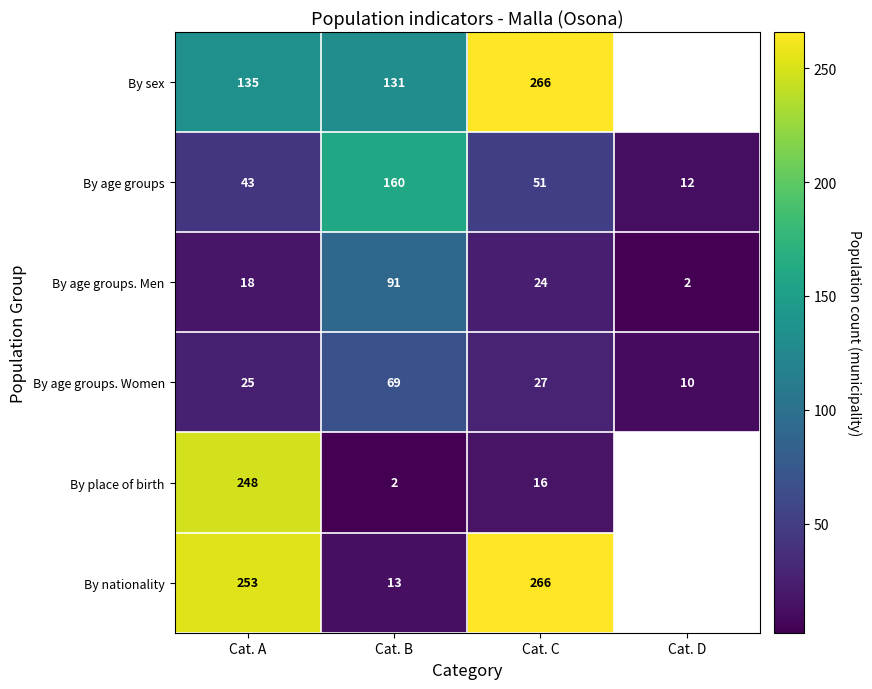

At Cat. B, list the series in order from largest to smallest.

By age groups, By sex, By age groups. Men, By age groups. Women, By nationality, By place of birth